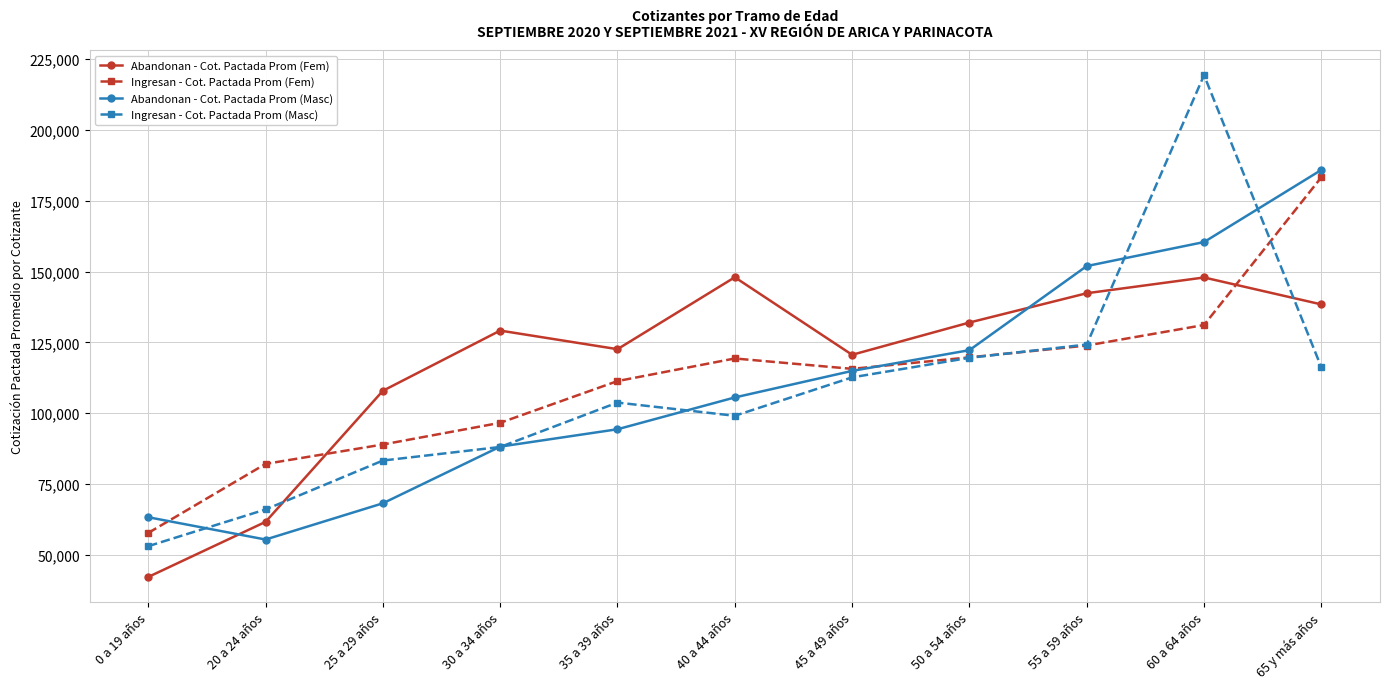

What is the average value of the Abandonan - Cot. Pactada Prom (Masc) series?

110058.2